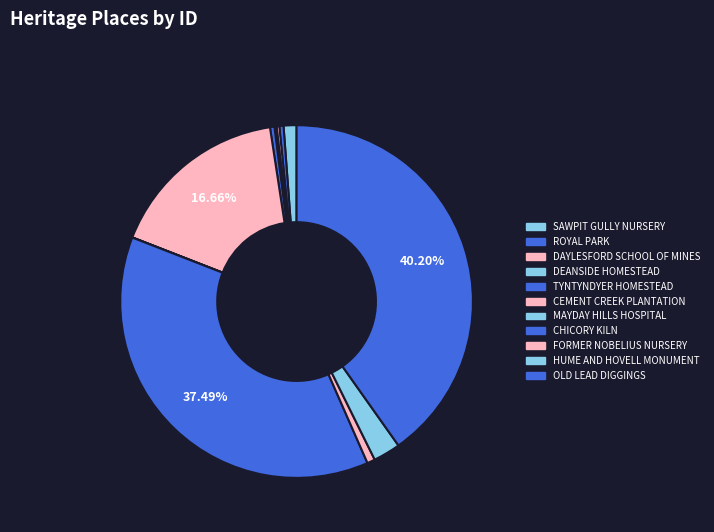

To the nearest percent, what is the difference between the largest and smallest slice percentages?

40%